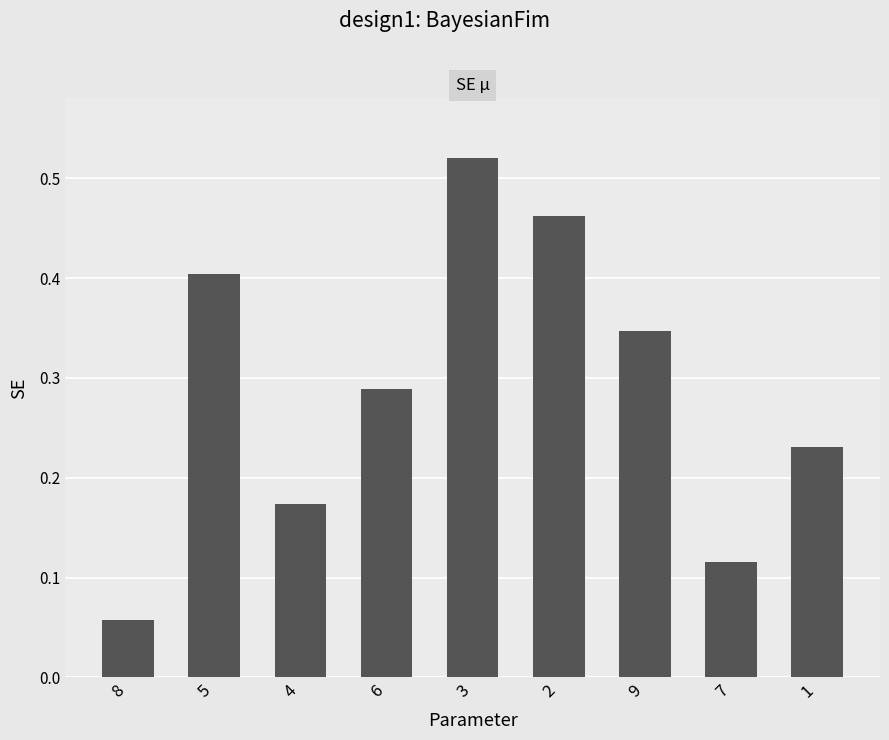

Between 9 and 2, which is larger?

2